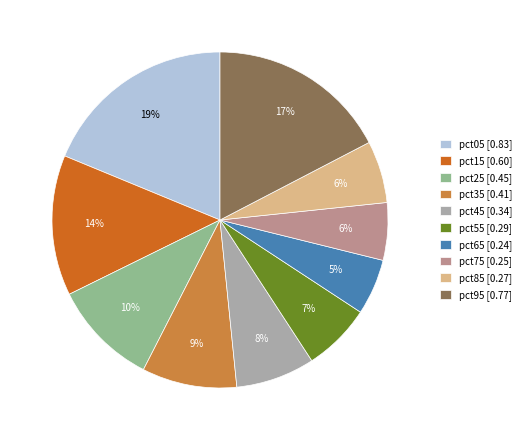

Is the sum of pct65 and pct45 greater than half?

No